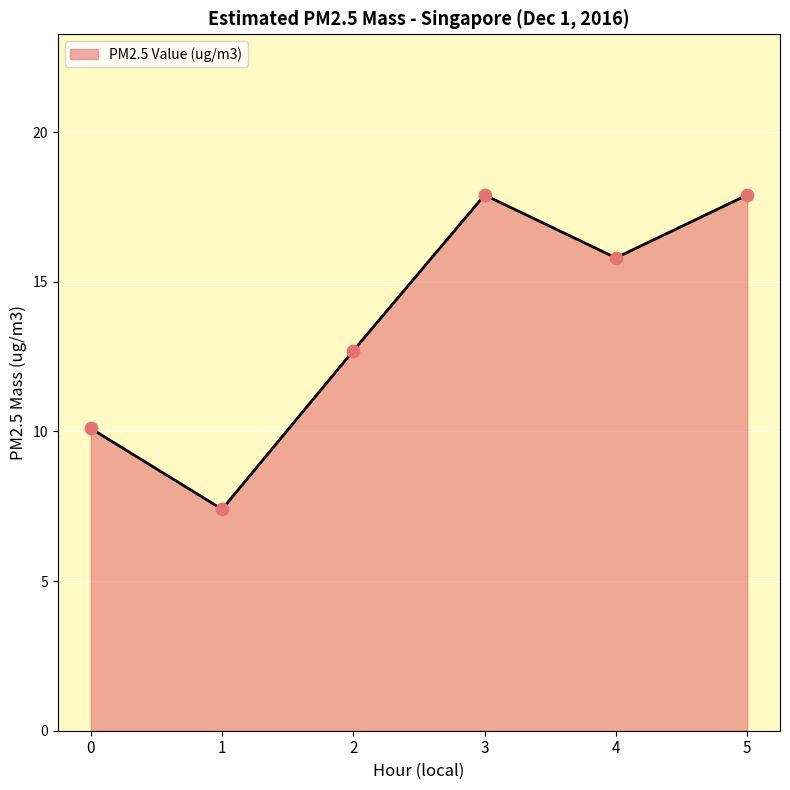

What is the ratio of the value at 1 to the value at 0?

0.7